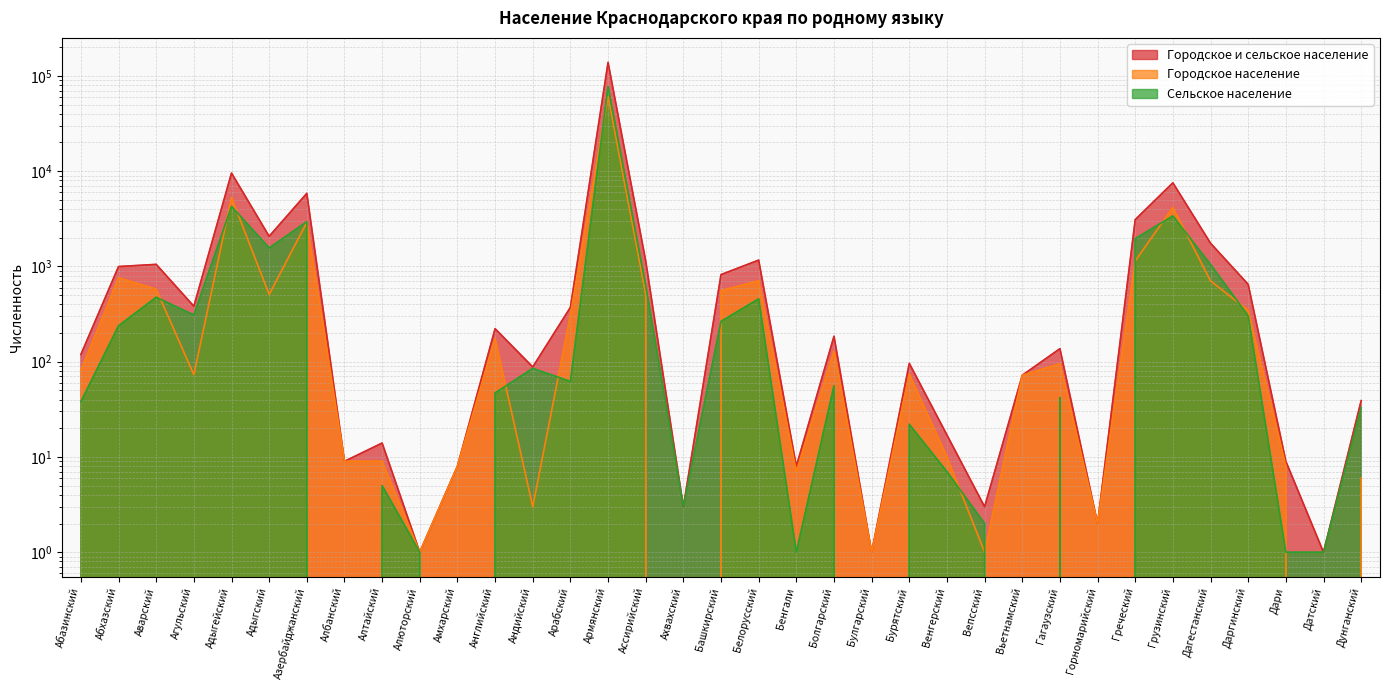

What is the spread (max minus min) of values at Бенгали?

7